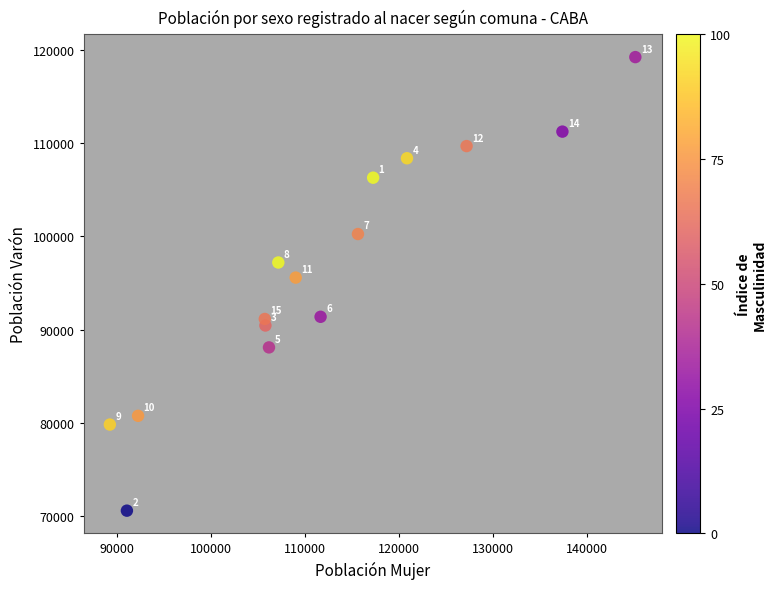

What is the range of Y values (max minus min)?

48642